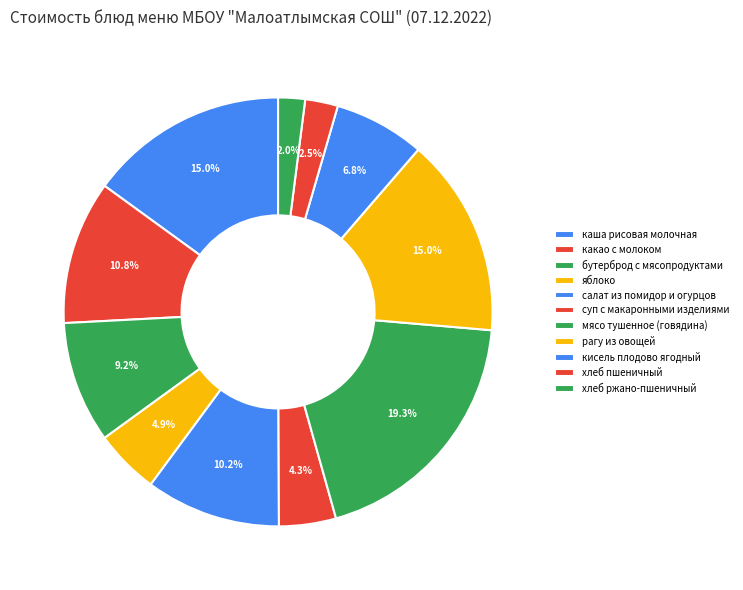

What percentage is NOT represented by суп с макаронными изделиями?

95.7%